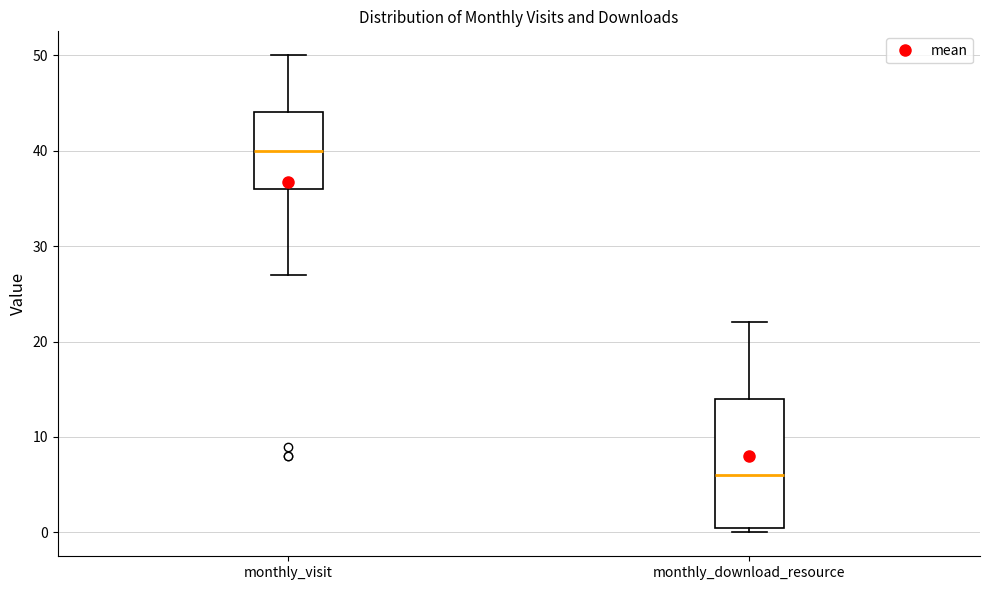

Which box has the highest median line?

monthly_visit